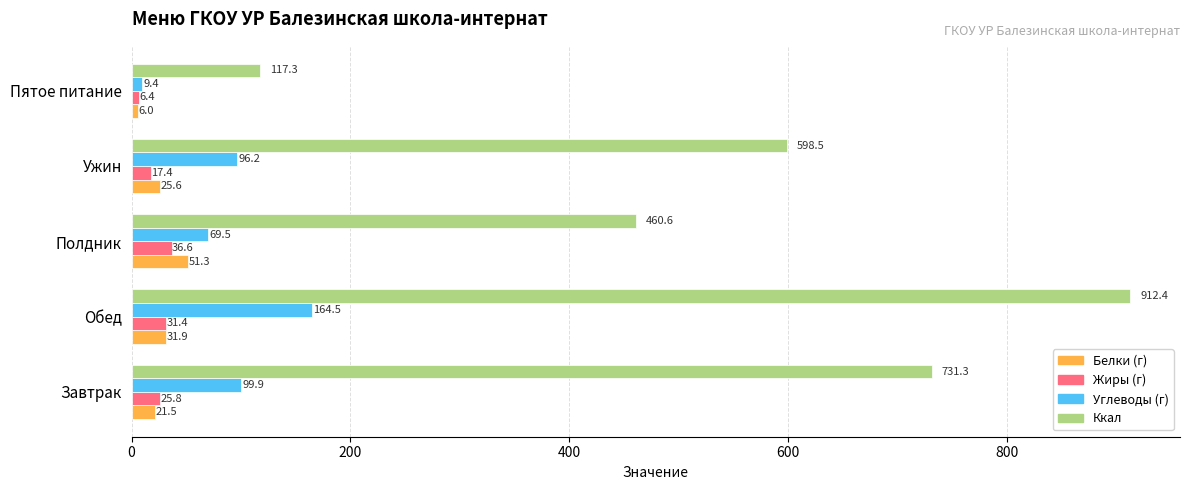

List the labels in order of Белки (г) value, largest first.

Полдник, Обед, Ужин, Завтрак, Пятое питание